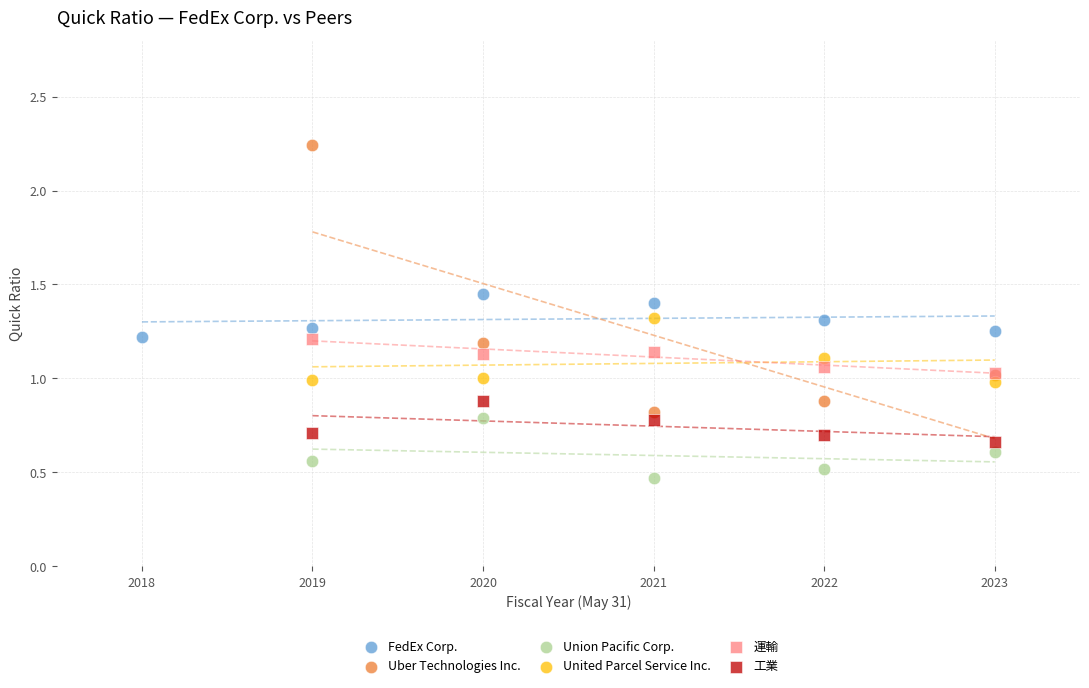

What are all the series names shown in the legend?

FedEx Corp., Uber Technologies Inc., Union Pacific Corp., United Parcel Service Inc., 運輸, 工業